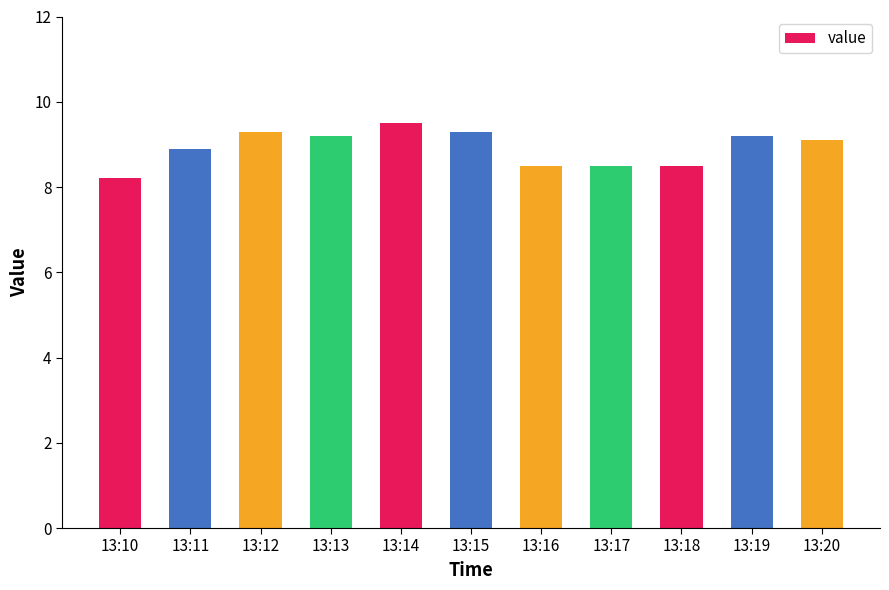

At which label is the value closest to 8?

13:10